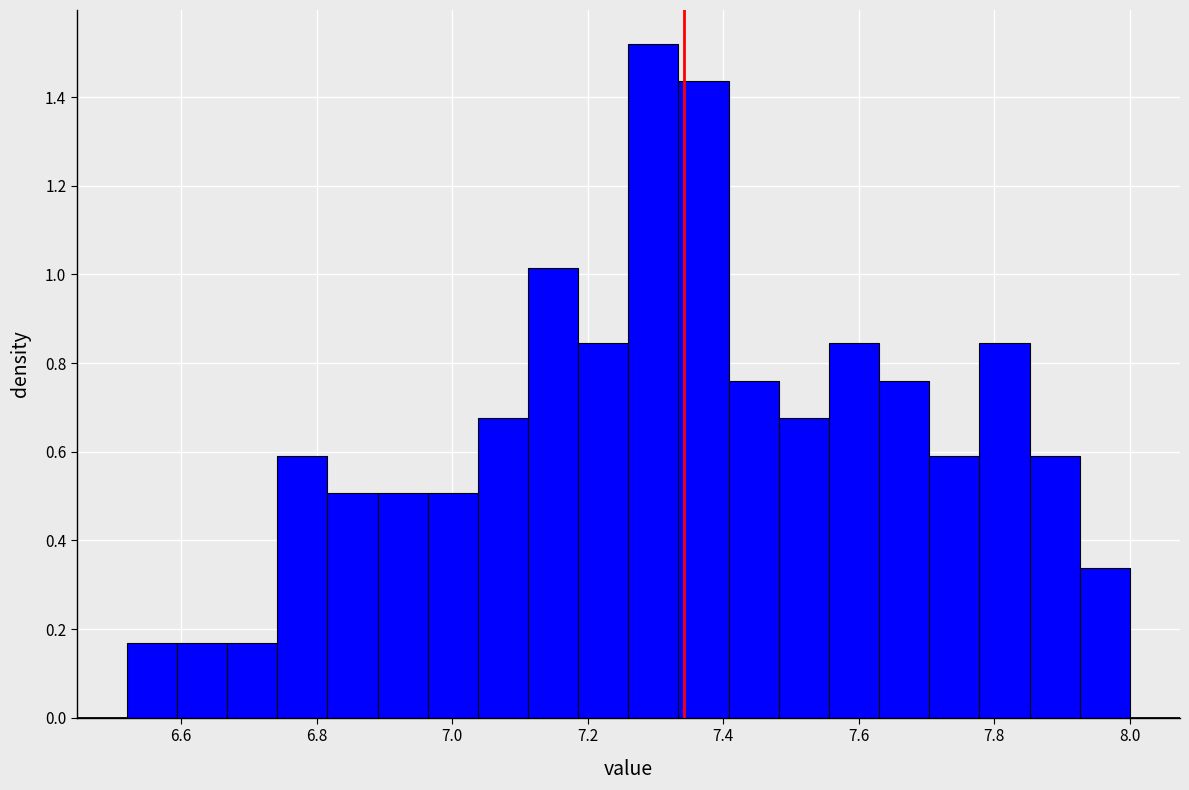

Read against the x-axis, roughly where is the centre of the tallest bar?

7.30